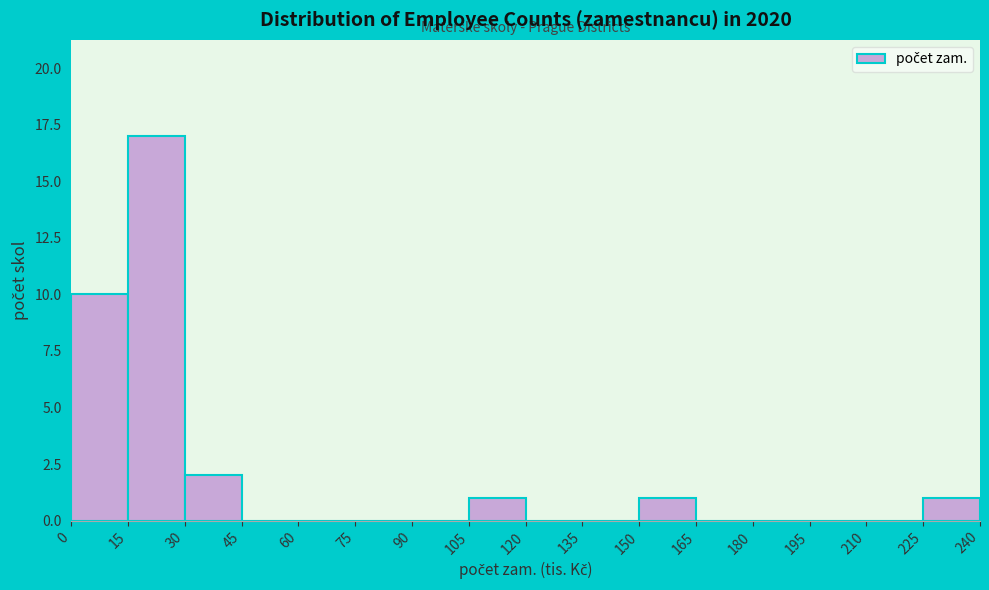

Which range on the x-axis has the tallest bar?

15 to 30